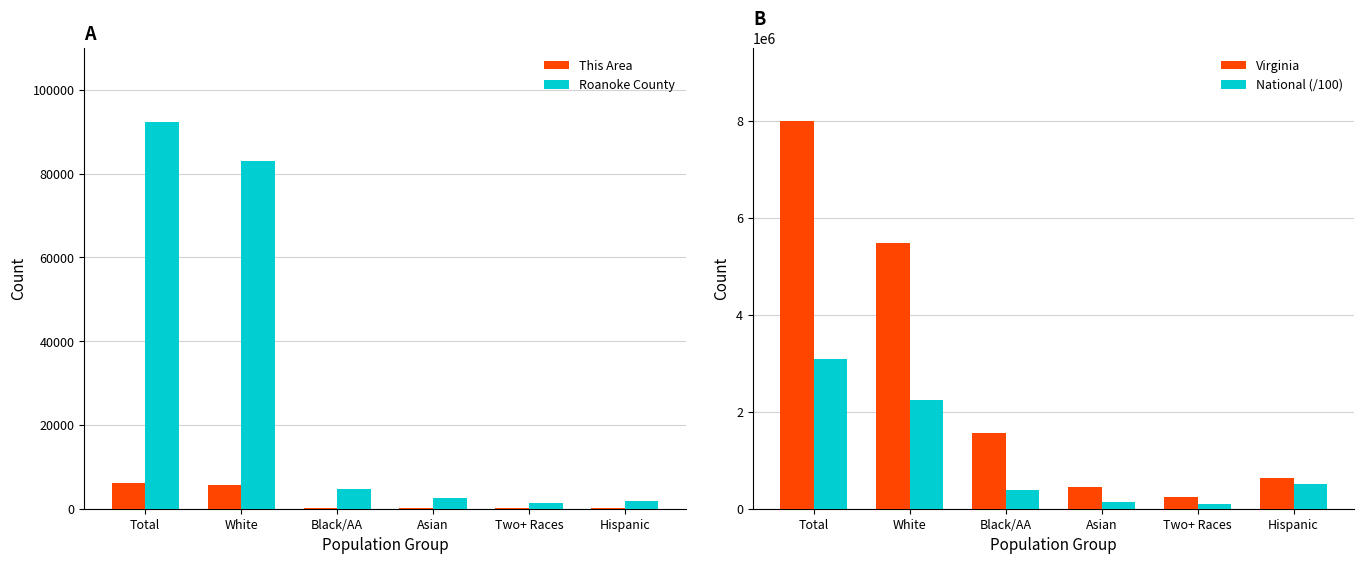

What is the difference between the highest and lowest values at Asian?

439757.0